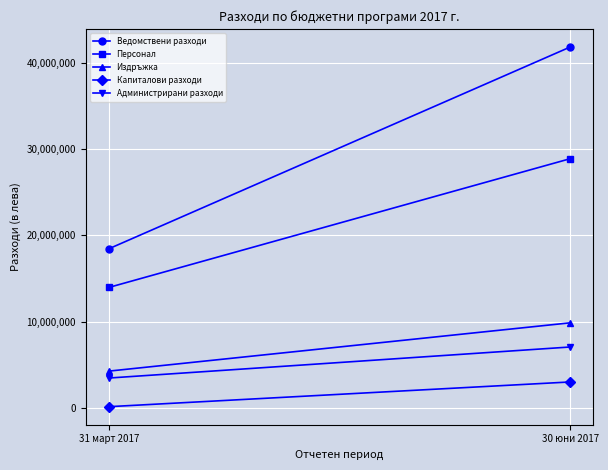

How many distinct data groups are displayed?

5